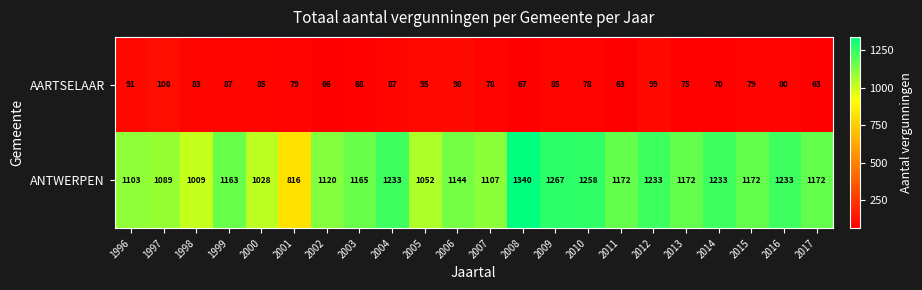

Which label corresponds to the largest value in the chart?

2008